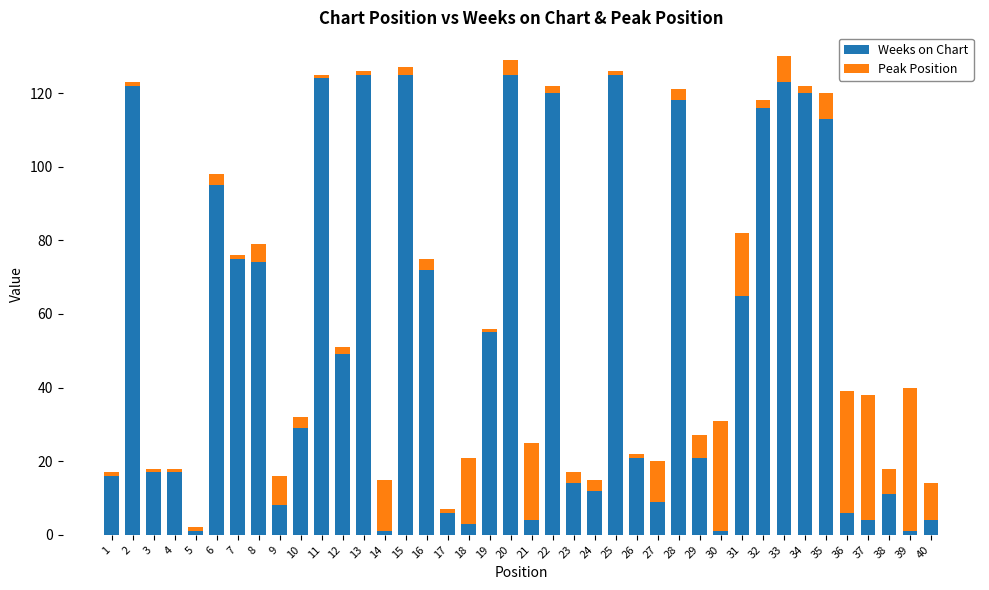

At which label does Weeks on Chart first exceed 29?

2